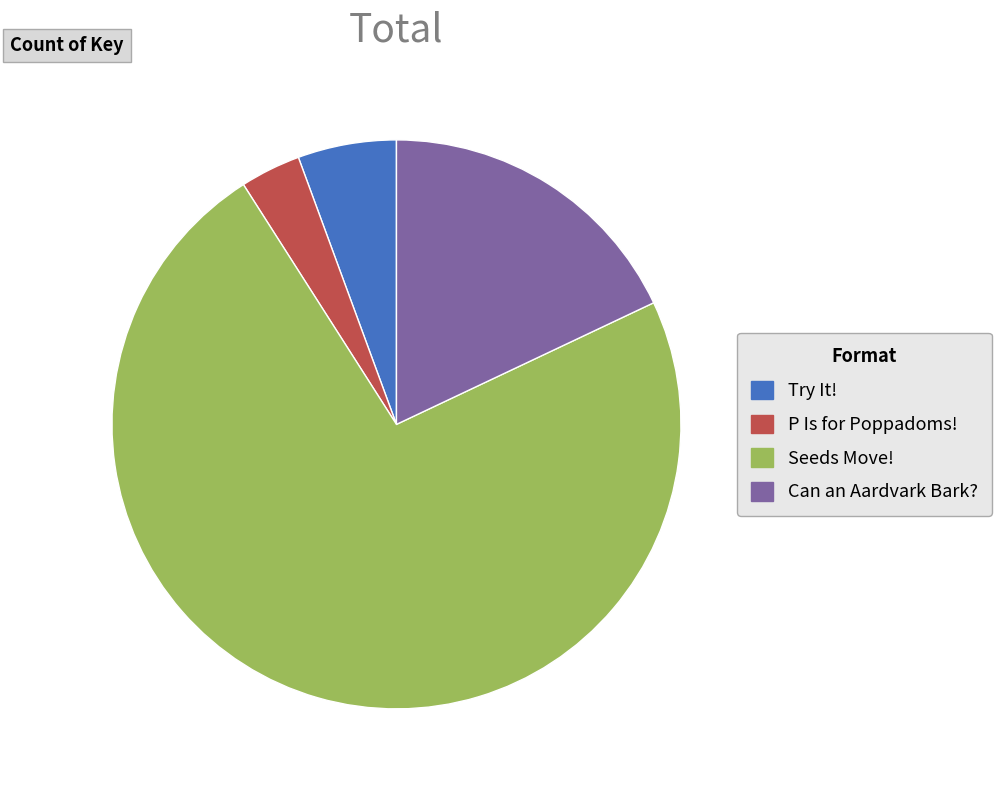

Is there any slice that represents more than half of the pie?

Yes